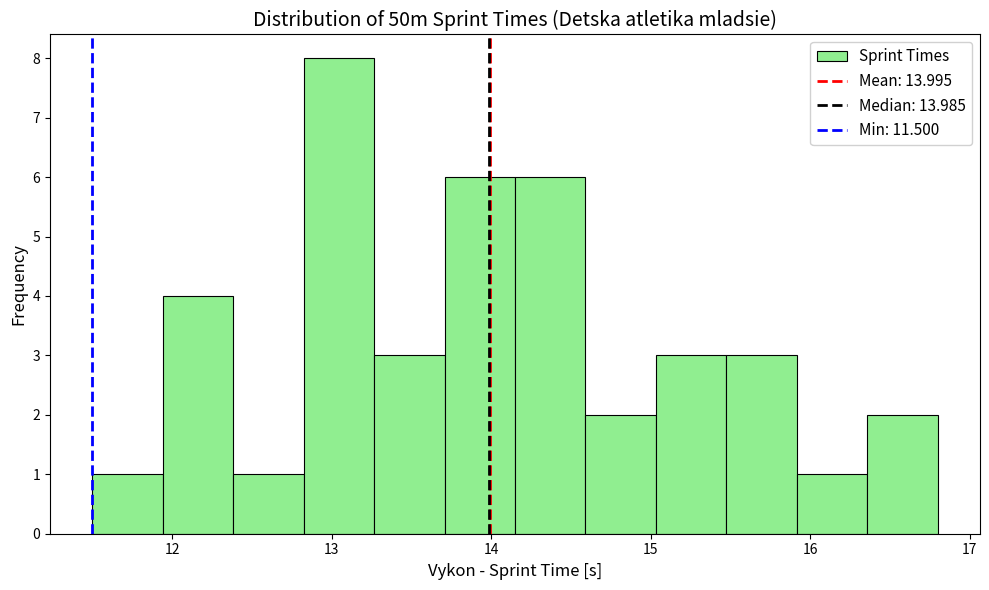

What is the height of the bar covering 14.6 to 15.0 on the x-axis? Neither the bar edges nor the heights are printed on the chart, so give them approximately, as read against the axes.

2